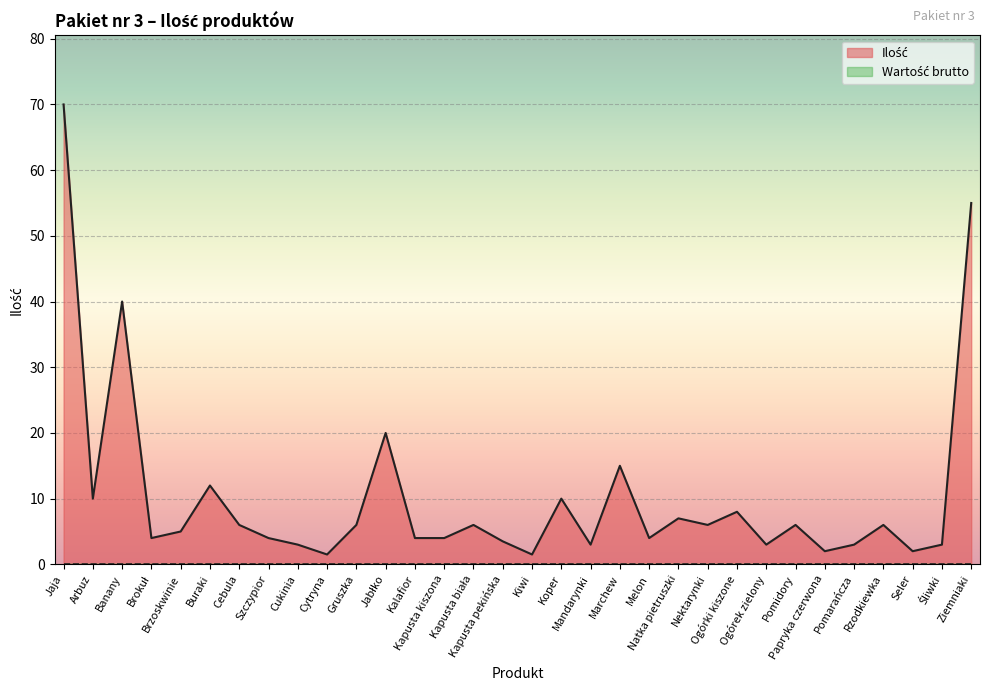

Which label corresponds to the smallest value in the chart?

Cytryna